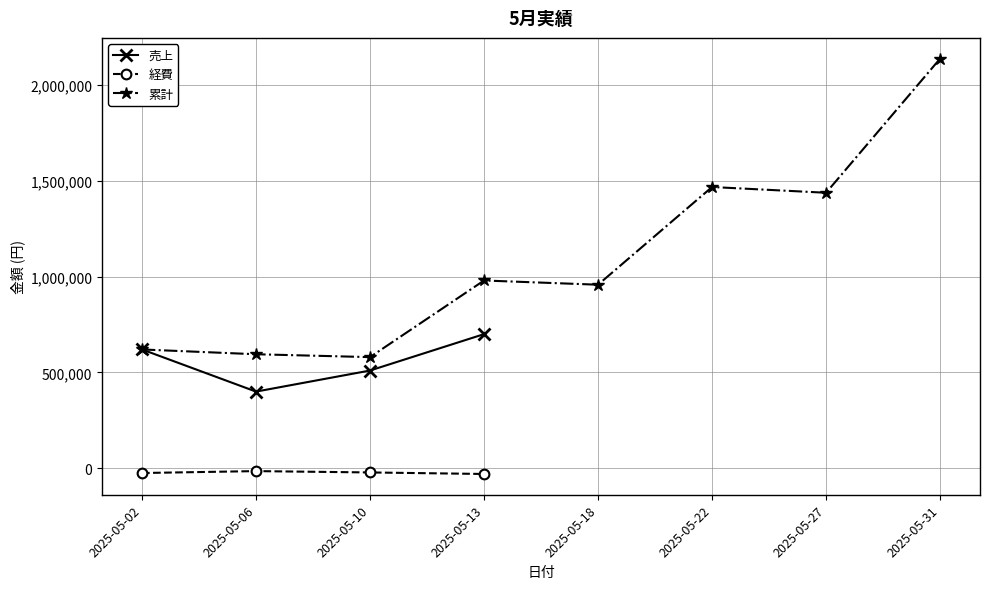

What is the approximate value of 経費 at 2025-05-02, to the nearest 50?

-25000